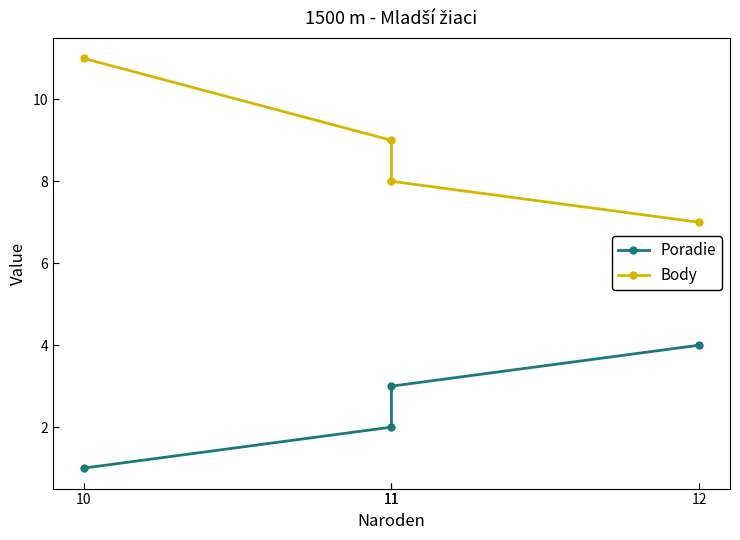

Rank the series by their average value, from highest to lowest.

Body, Poradie